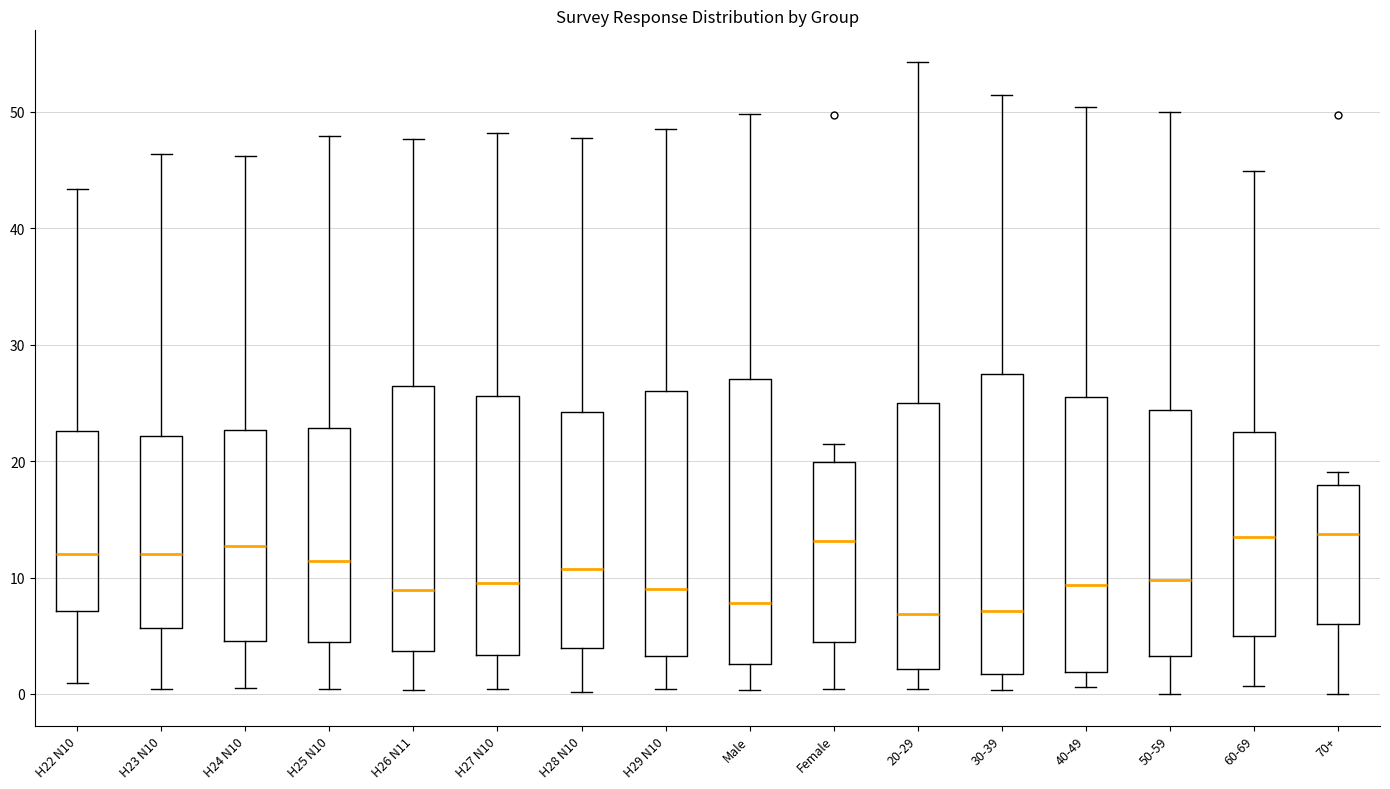

Which box is the tallest, from its lower edge to its upper edge?

30-39